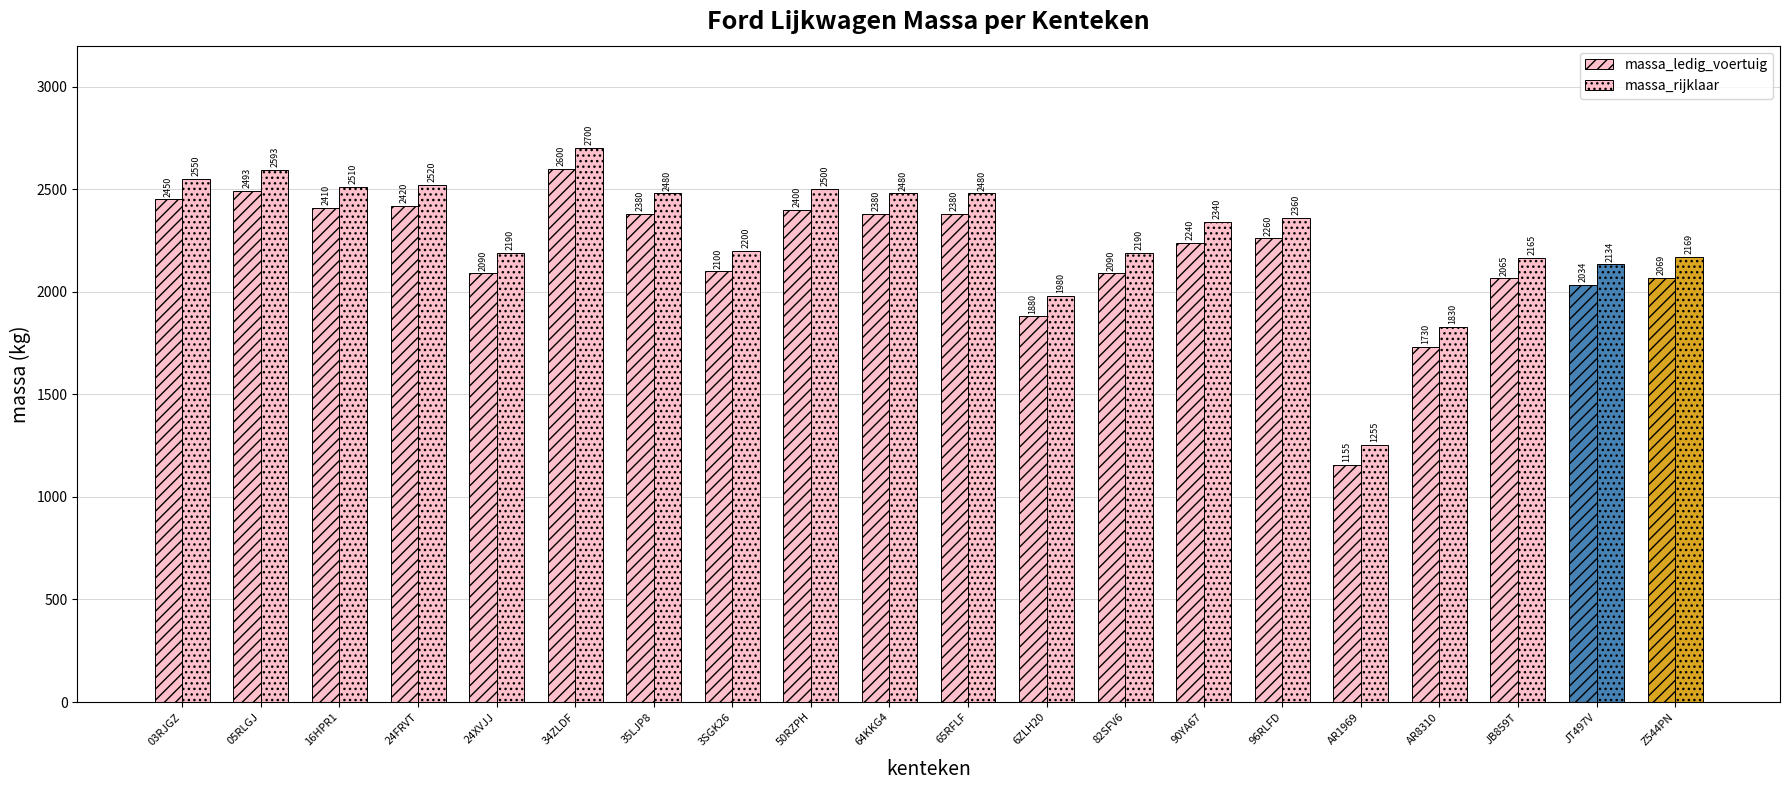

Read the massa_rijklaar value at AR1969, to the nearest 100.

1300